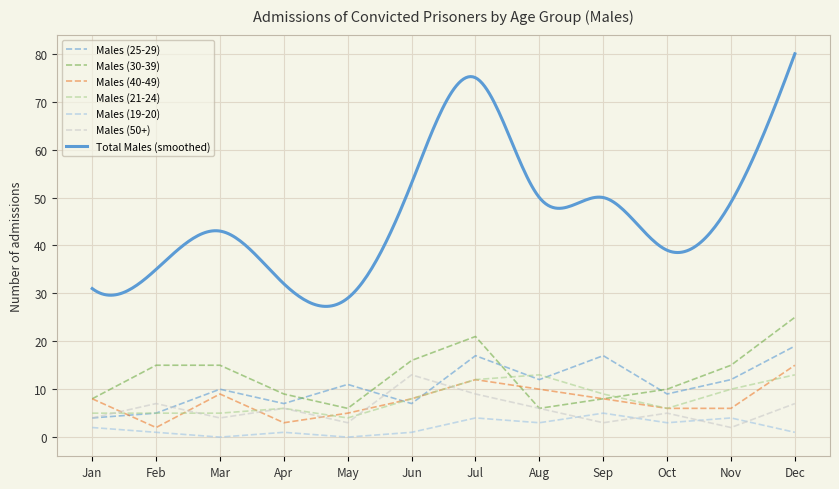

What is the highest value of the Males (50+) series?

13